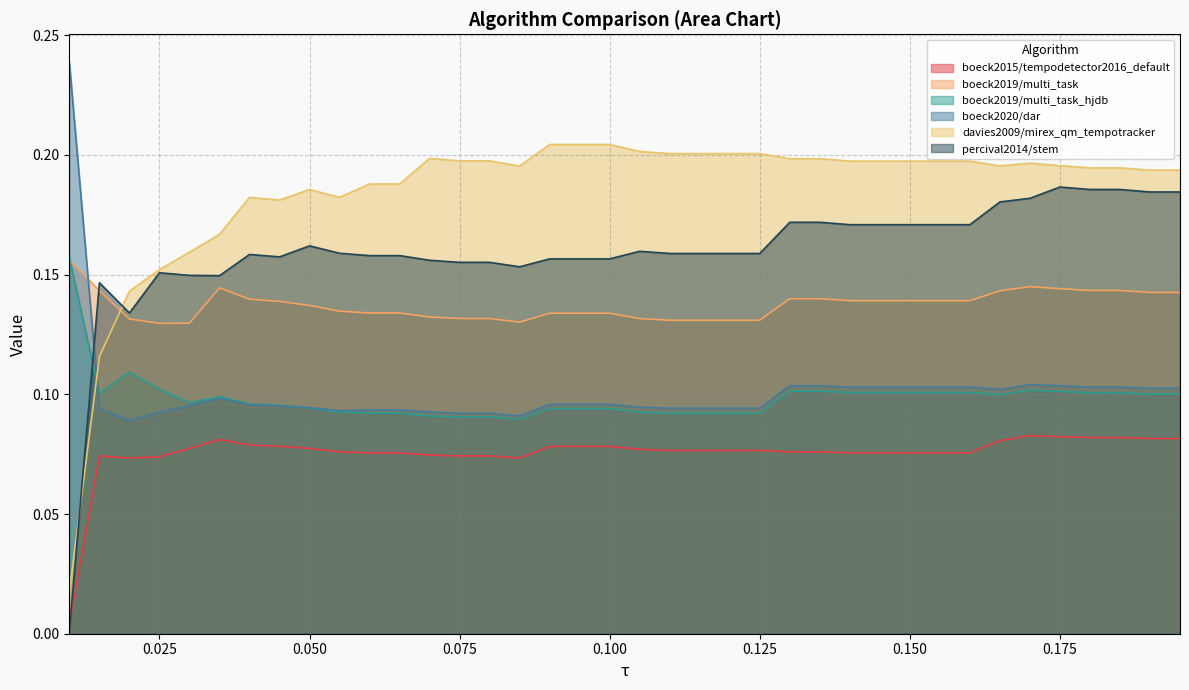

At which category does boeck2015/tempodetector2016_default reach its first local peak?

0.015